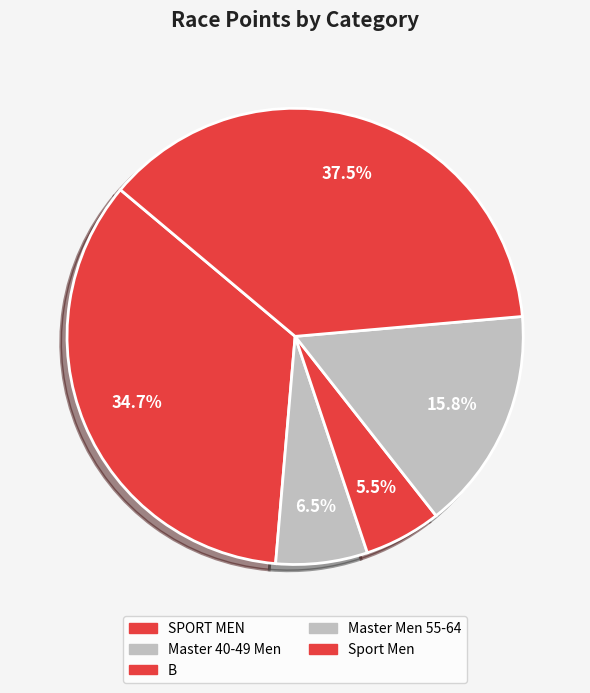

How many slices are in this pie chart?

5